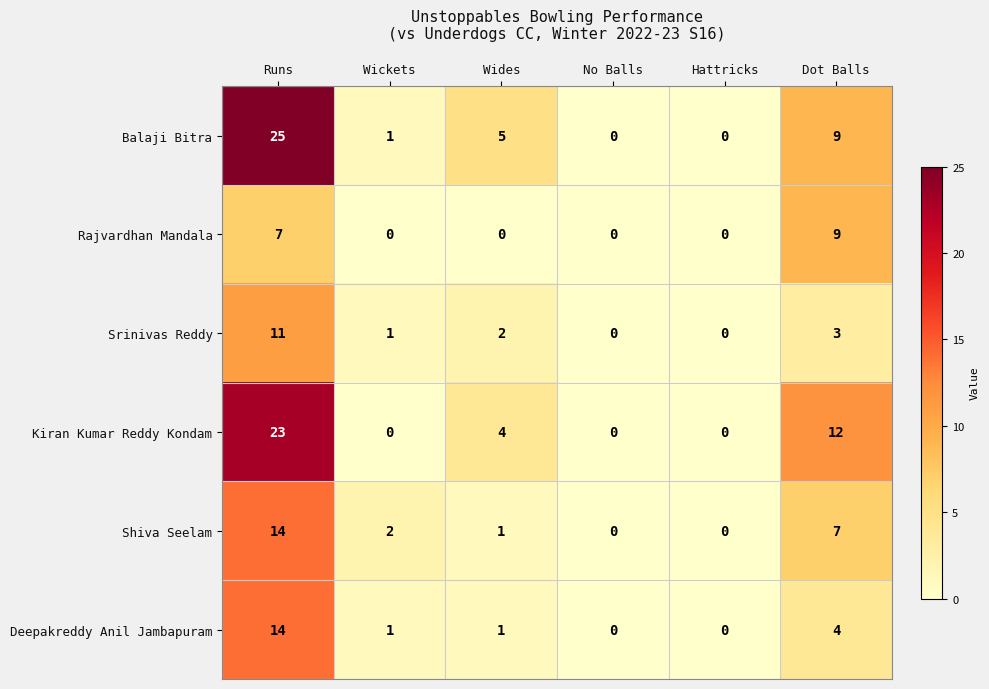

Which series has the largest total across all categories?

Balaji Bitra